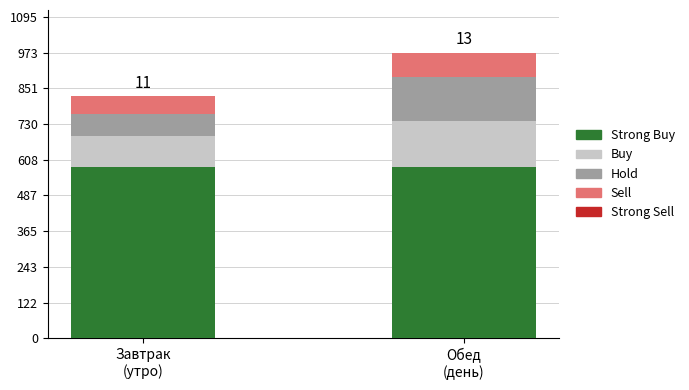

At which category is the sum across all series the highest?

Обед
(день)